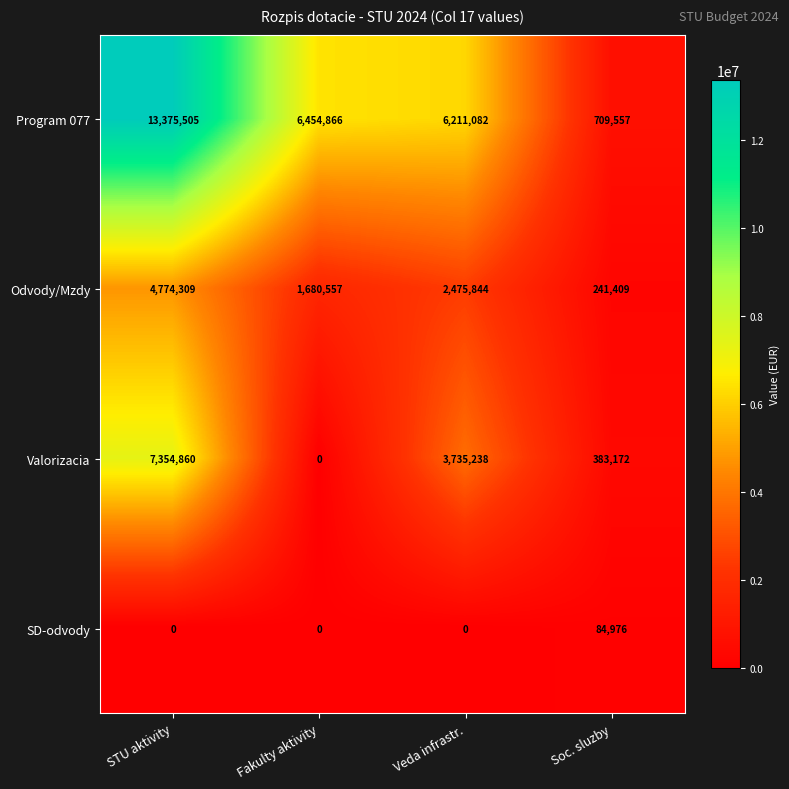

Which series changed the most between STU aktivity and Soc. sluzby?

Program 077